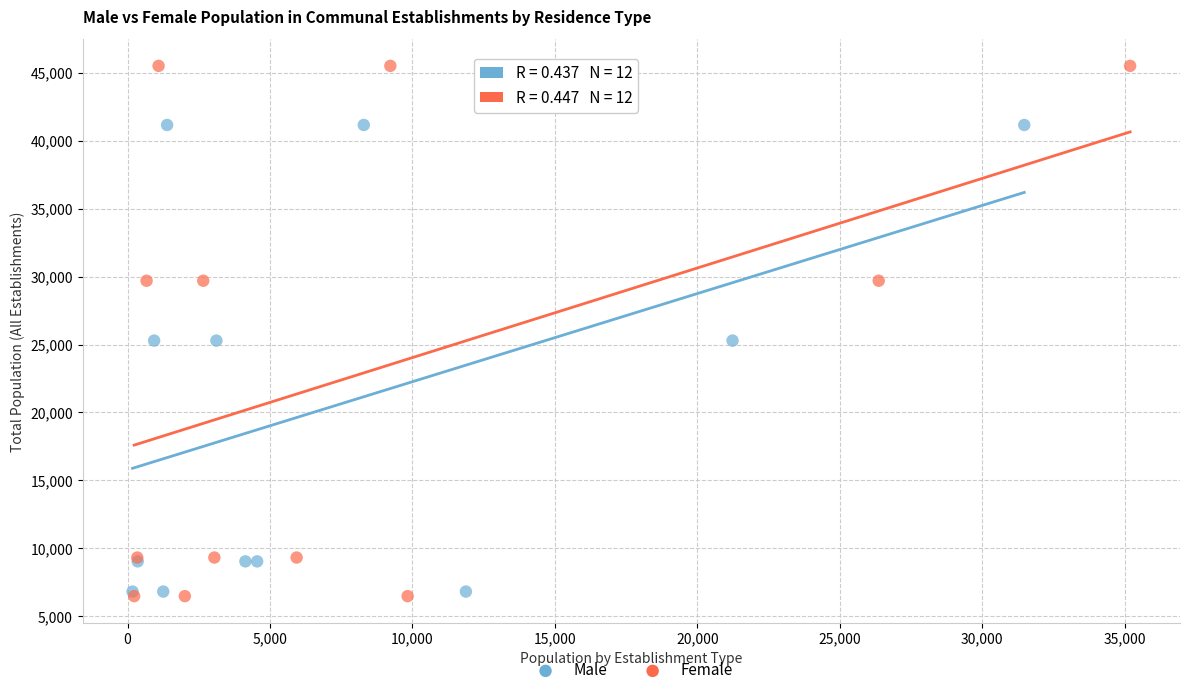

Which series has the largest Y range (max minus min)?

Female